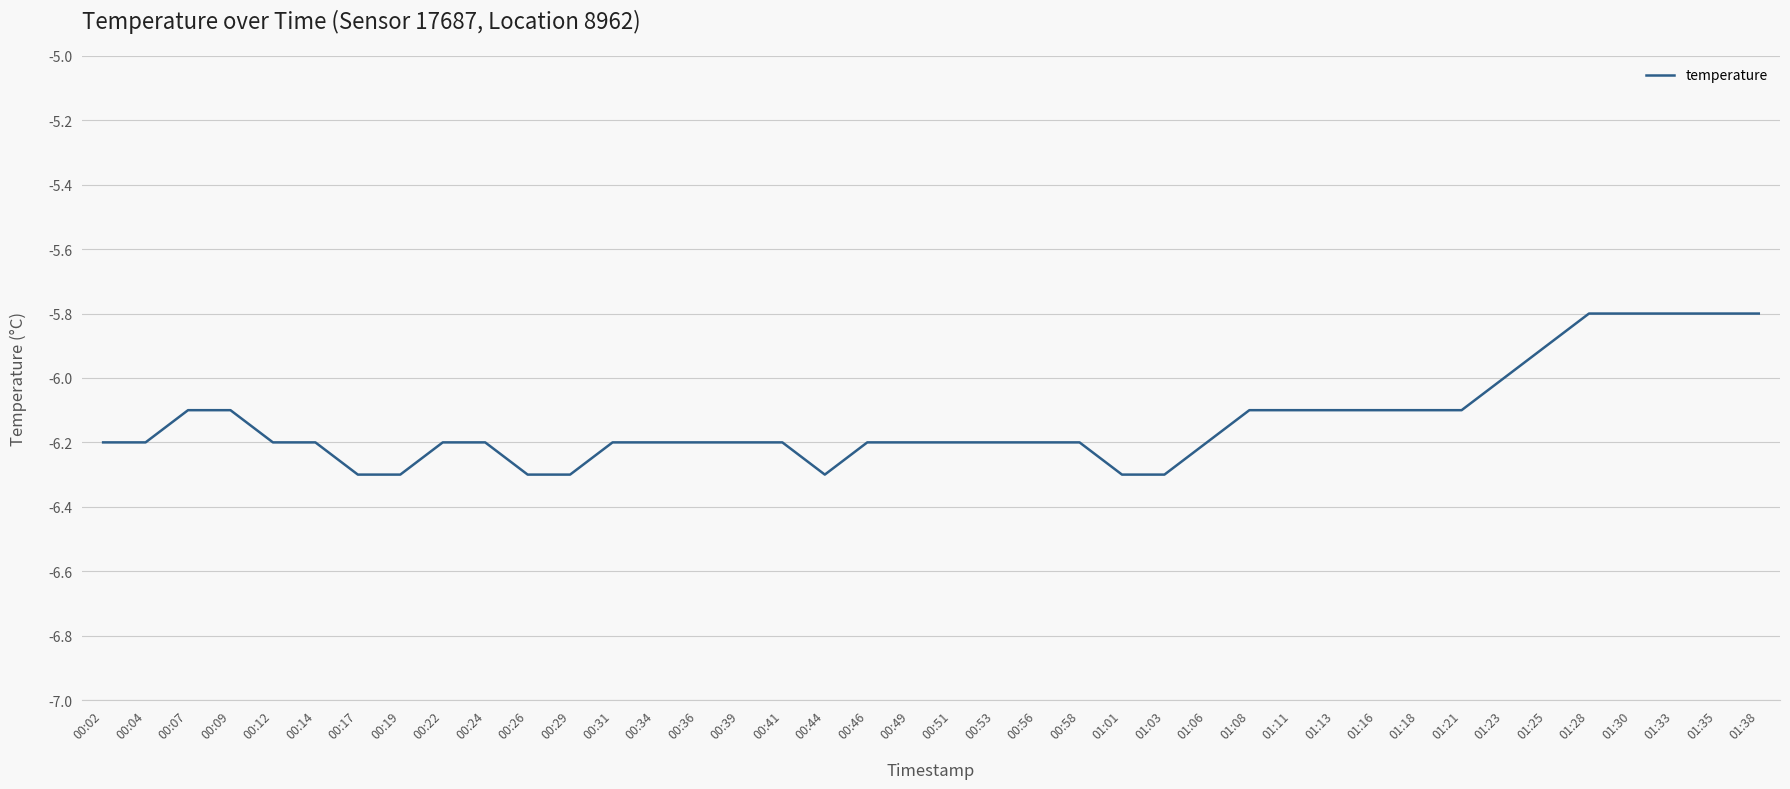

Reading left to right, transcribe all the data shown in this chart.

00:02=-6.2	00:04=-6.2	00:07=-6.1	00:09=-6.1	00:12=-6.2	00:14=-6.2	00:17=-6.3	00:19=-6.3	00:22=-6.2	00:24=-6.2	00:26=-6.3	00:29=-6.3	00:31=-6.2	00:34=-6.2	00:36=-6.2	00:39=-6.2	00:41=-6.2	00:44=-6.3	00:46=-6.2	00:49=-6.2	00:51=-6.2	00:53=-6.2	00:56=-6.2	00:58=-6.2	01:01=-6.3	01:03=-6.3	01:06=-6.2	01:08=-6.1	01:11=-6.1	01:13=-6.1	01:16=-6.1	01:18=-6.1	01:21=-6.1	01:23=-6.0	01:25=-5.9	01:28=-5.8	01:30=-5.8	01:33=-5.8	01:35=-5.8	01:38=-5.8